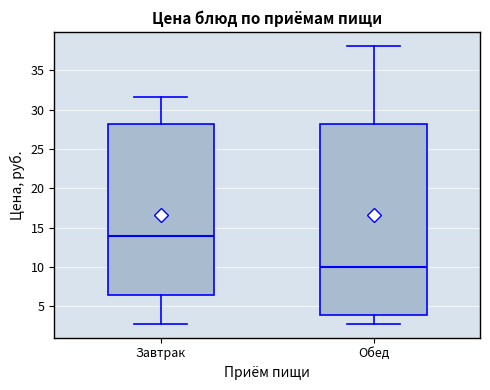

Reading left to right, transcribe this box plot: for each box, give where its median line is, the range the box spans, and where its two whiskers end, as read against the y-axis. The values are not printed on the chart, so give them approximately, as read against the axis.

Завтрак: median 14.0, box 6.5 to 28.0, whiskers 3.0 to 31.5
Обед: median 10.0, box 4.0 to 28.0, whiskers 3.0 to 38.0